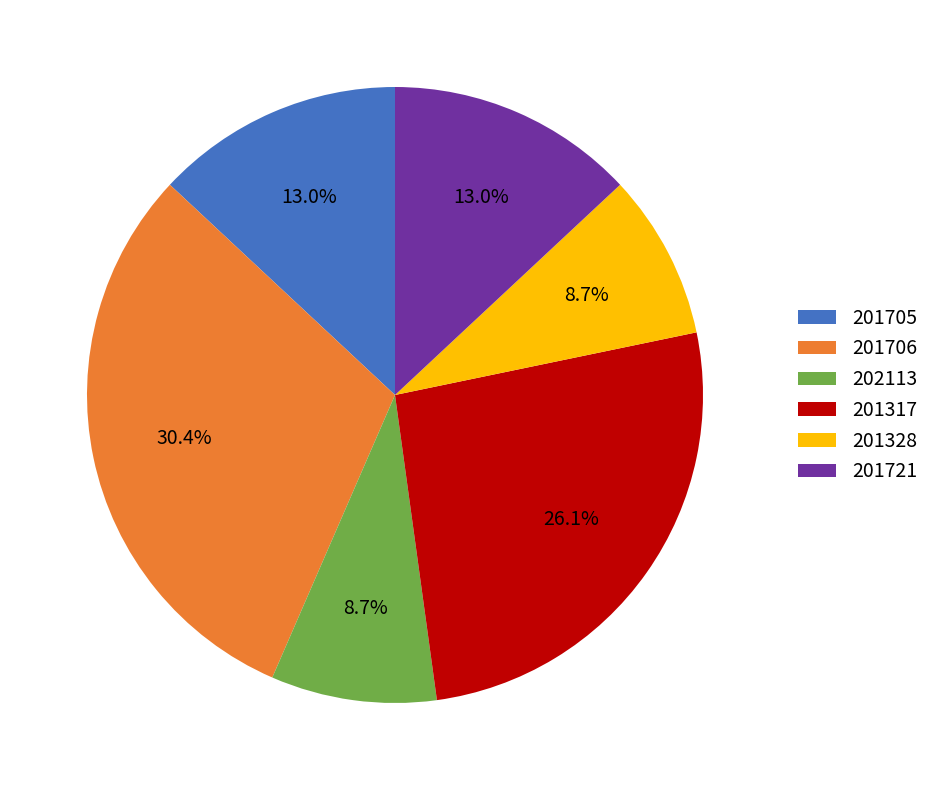

Which category has the biggest portion of the pie?

201706